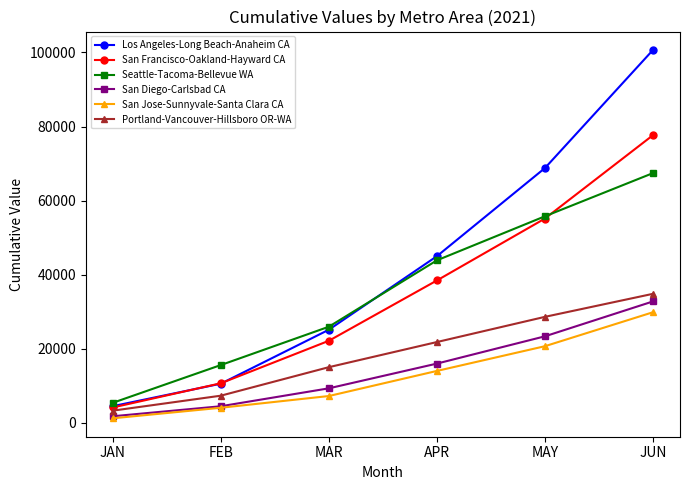

Reading left to right, transcribe all the data shown in this chart.

Los Angeles-Long Beach-Anaheim CA: 4506.3	10576.5	25143.8	44993.0	68787.2	100662.8
San Francisco-Oakland-Hayward CA: 4151.7	10687.8	22159.3	38441.9	55157.5	77662.7
Seattle-Tacoma-Bellevue WA: 5413.7	15606.2	25954.1	43875.0	55768.1	67425.2
San Diego-Carlsbad CA: 1782.7	4485.0	9323.2	15999.1	23363.9	32782.7
San Jose-Sunnyvale-Santa Clara CA: 1229.5	4076.3	7244.5	14018.6	20694.9	29864.3
Portland-Vancouver-Hillsboro OR-WA: 3293.6	7335.9	15034.3	21816.2	28619.8	34837.3